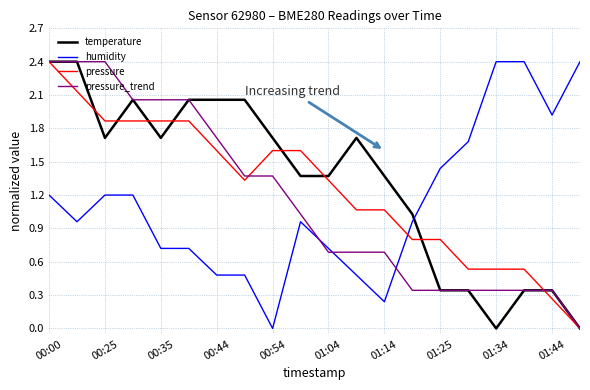

Which series ends up on top after the final intersection of pressure and humidity?

humidity